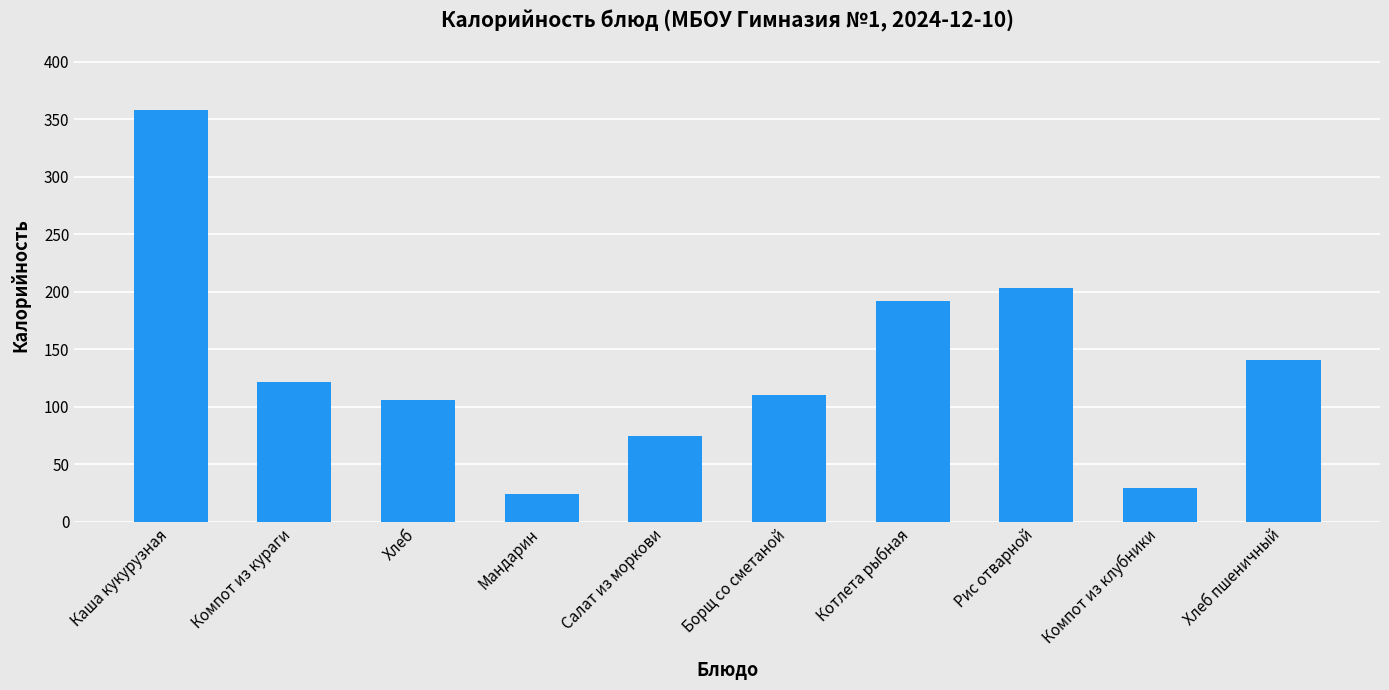

True or false: the data shows 53.0 at Хлеб.

False